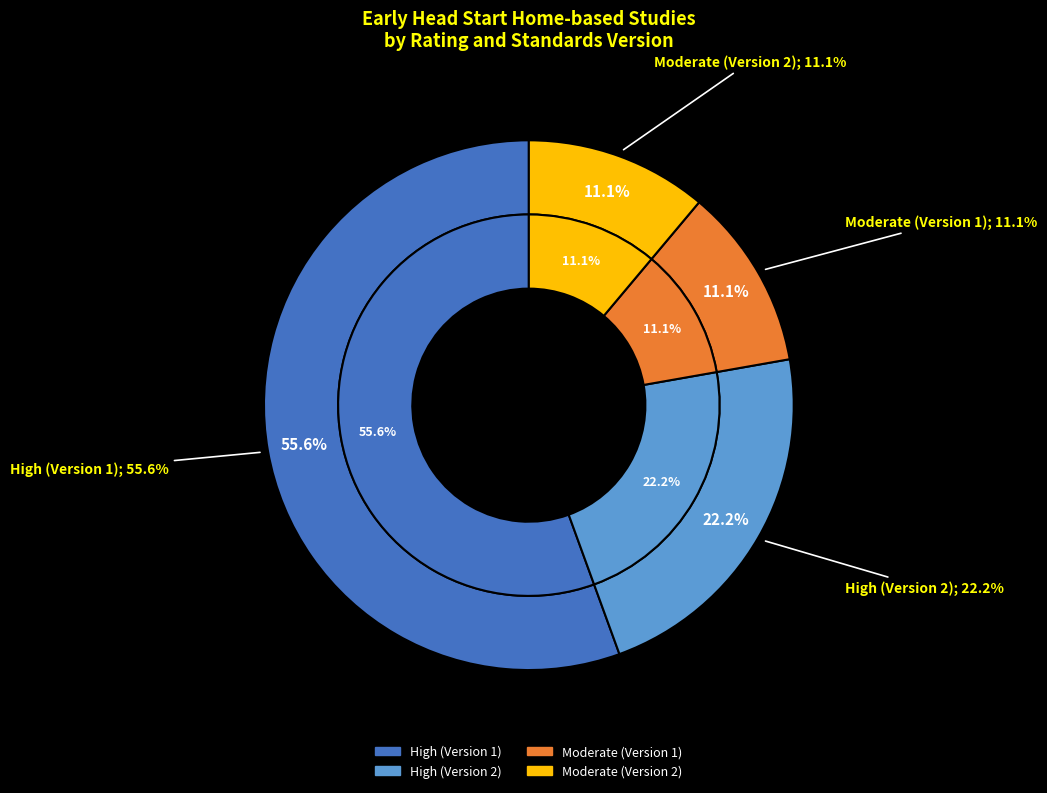

Rank the categories by value from highest to lowest.

High (Version 1), High (Version 2), Moderate (Version 1), Moderate (Version 2)